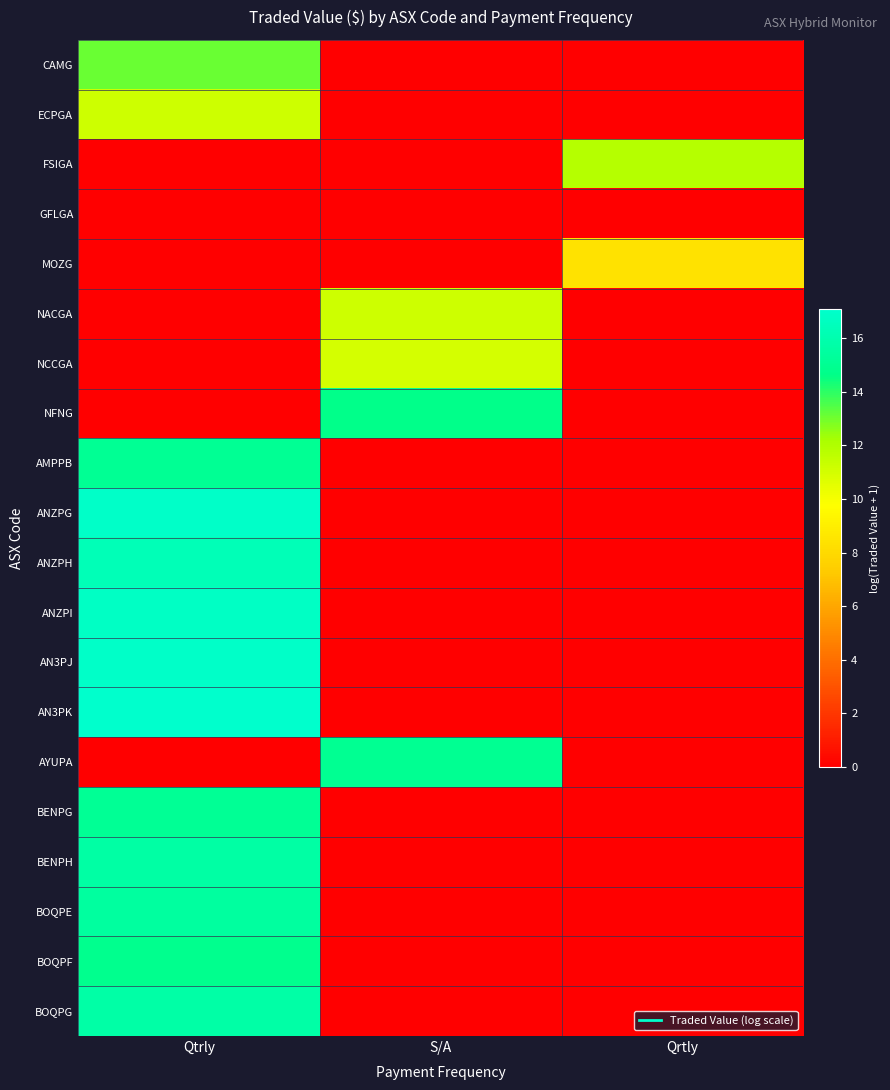

What is the total value across all series at Qtrly?

200.2